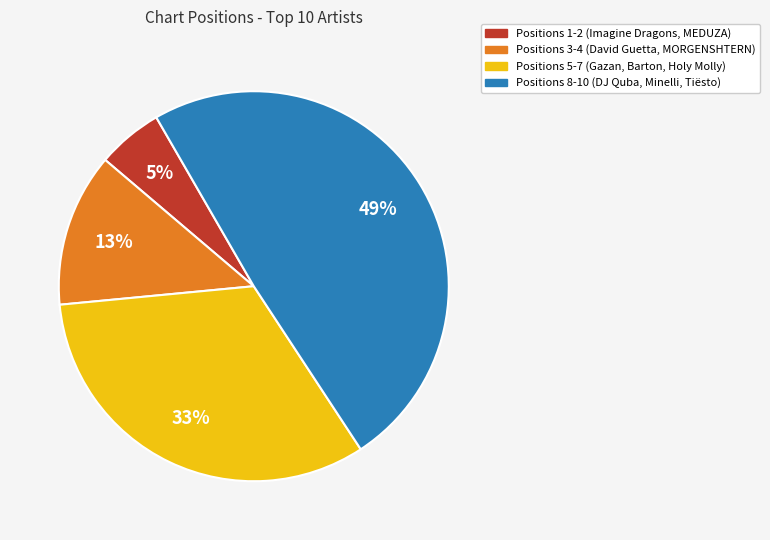

What is the ratio of the value at Positions 1-2 (Imagine Dragons, MEDUZA) to the value at Positions 3-4 (David Guetta, MORGENSHTERN)?

0.4